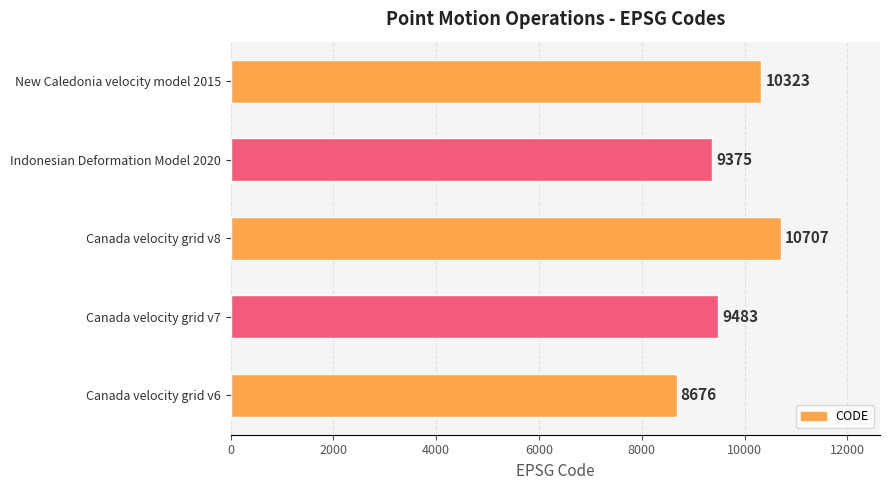

How many categories are shown in the chart?

5